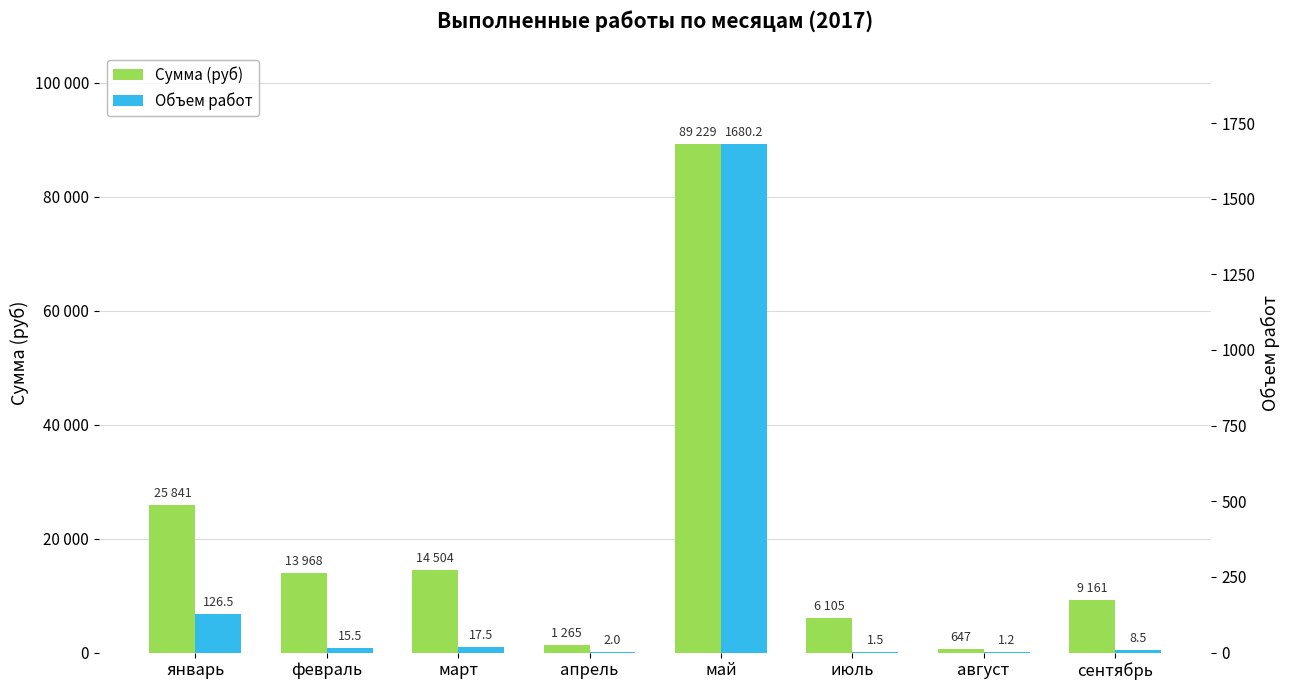

True or false: Объем работ has a value of 126.5 at январь.

True